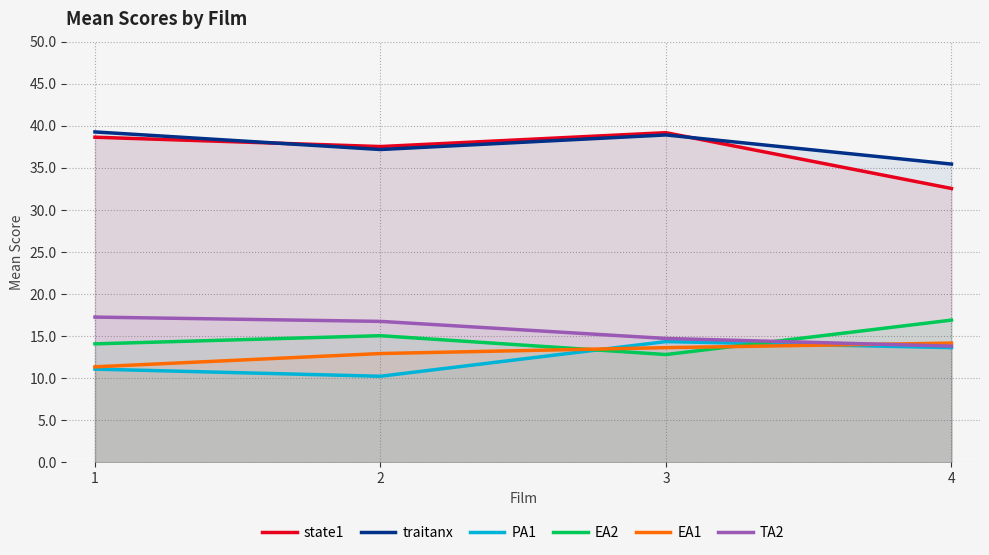

At which category does the chart reach its peak across all series?

1